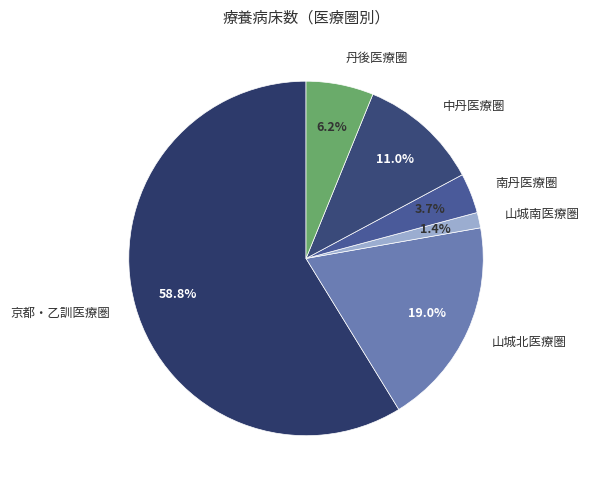

Rank the categories by value from lowest to highest.

山城南医療圏, 南丹医療圏, 丹後医療圏, 中丹医療圏, 山城北医療圏, 京都・乙訓医療圏